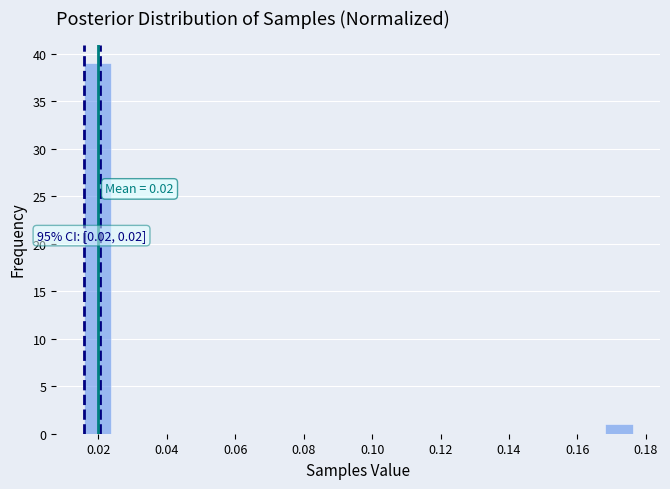

Over which range of the x-axis is the bar tallest?

0.016 to 0.024